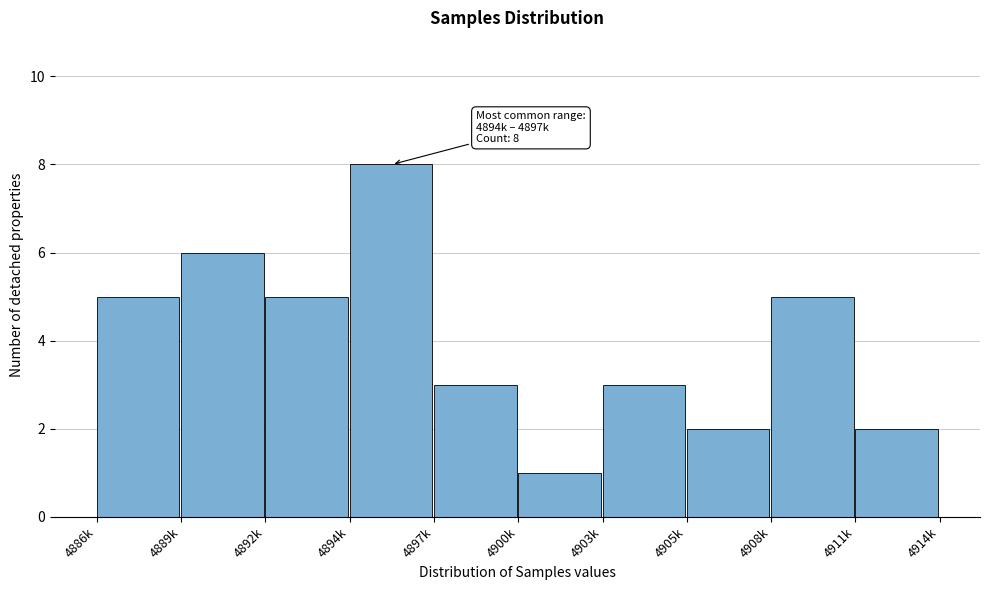

Reading left to right, extract all data points from this chart.

5	6	5	8	3	1	3	2	5	2